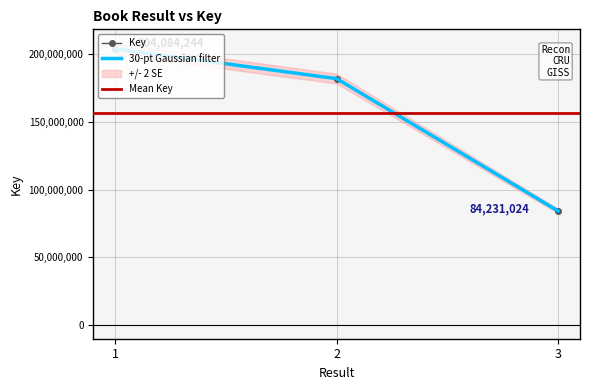

What is the maximum value shown in the chart?

204084244